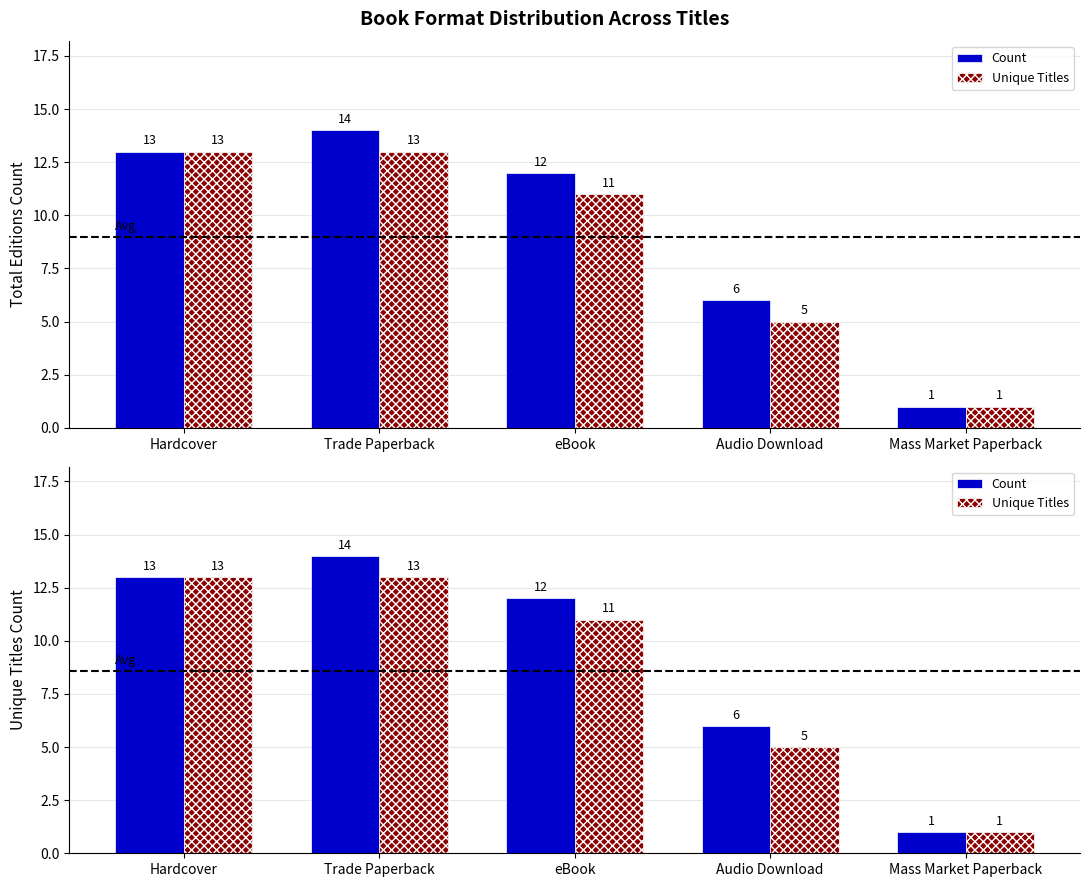

At which category is the sum across all series the highest?

Trade Paperback